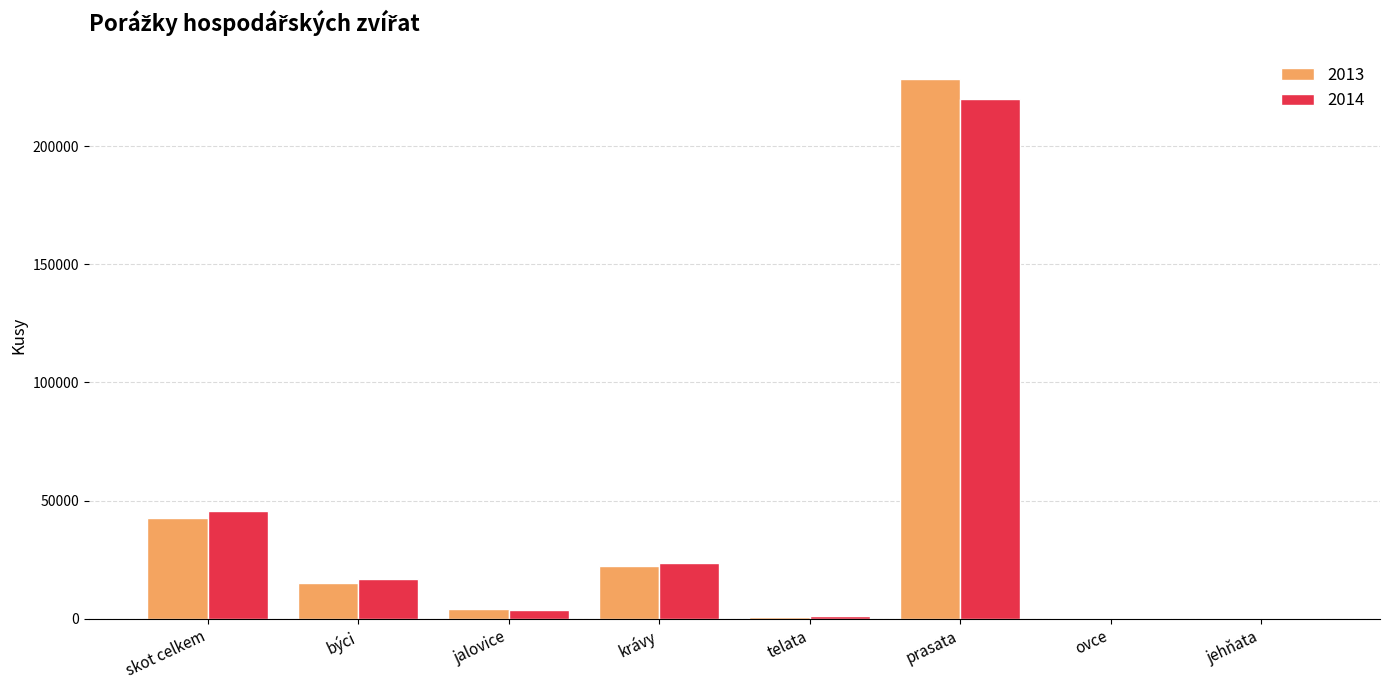

True or false: 2014 has a value of 220062 at prasata.

True